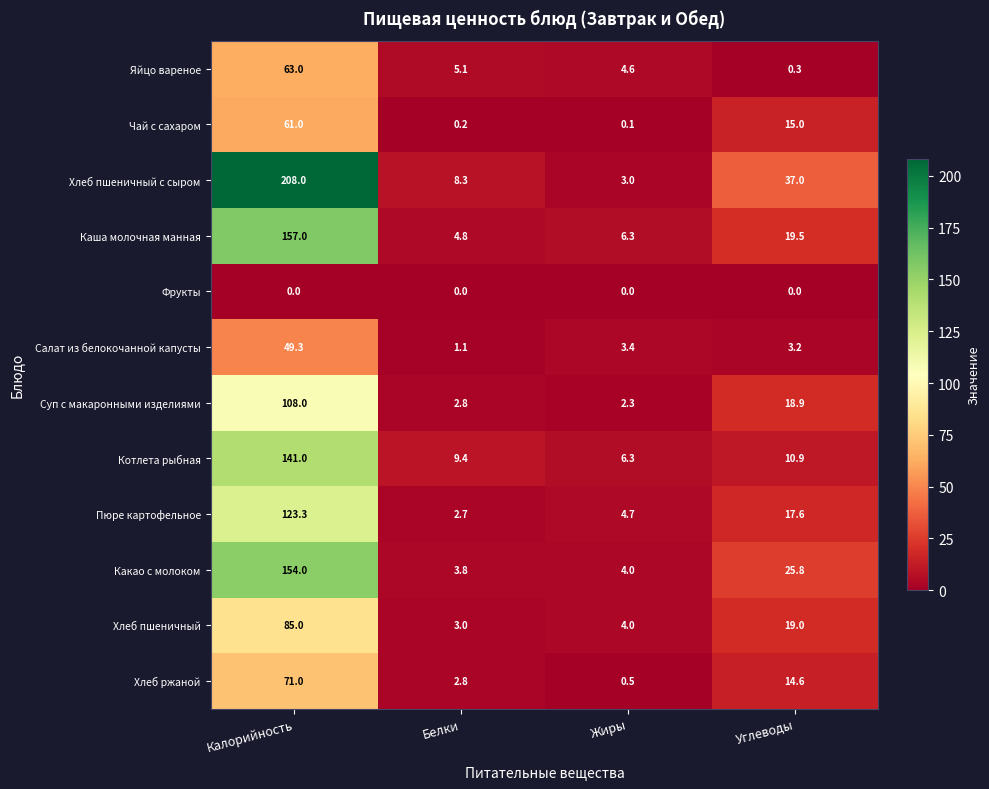

What is the approximate value of Суп с макаронными изделиями at Жиры?

2.3